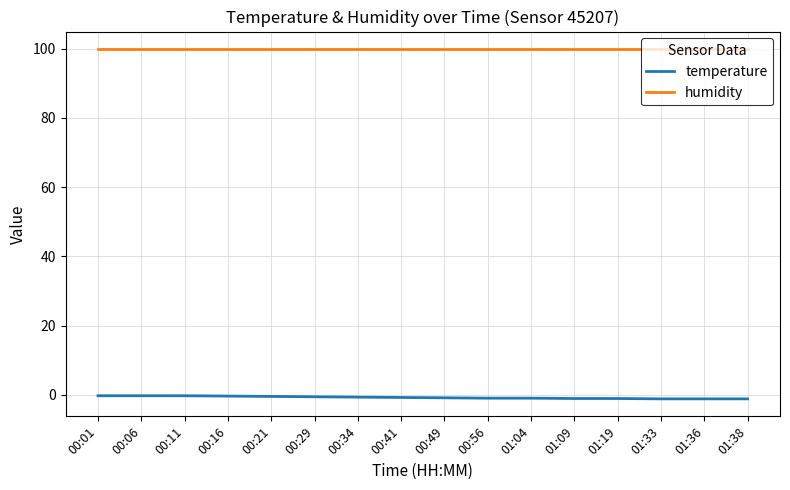

Rank the series by their maximum value, from highest to lowest.

humidity, temperature